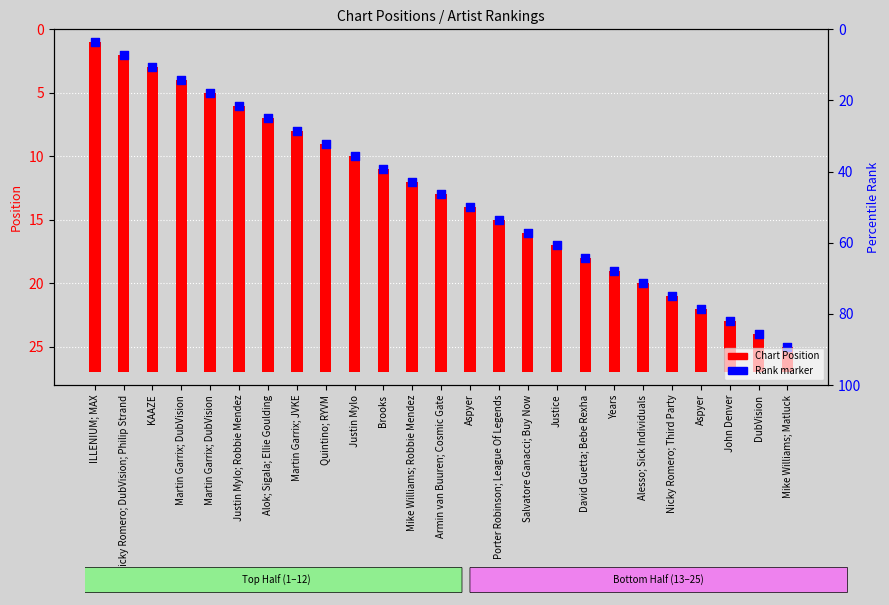

At which category is the sum across all series the highest?

ILLENIUM; MAX